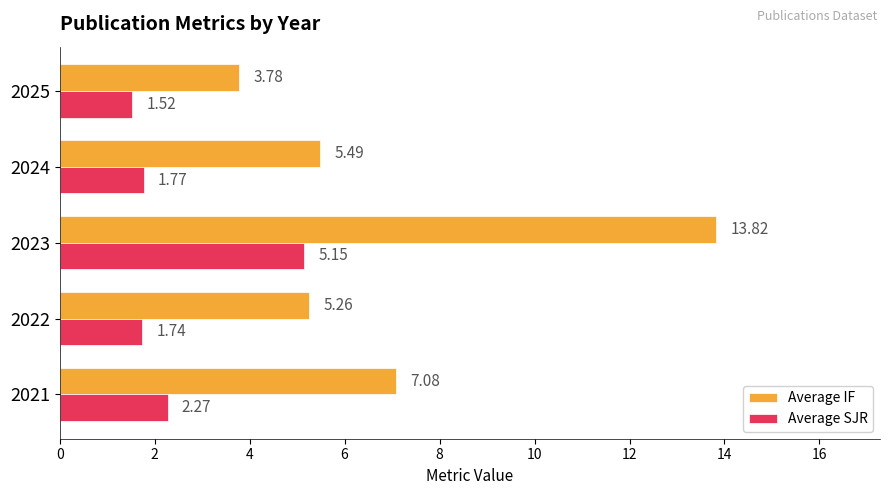

Which series has the widest spread of values?

Average IF